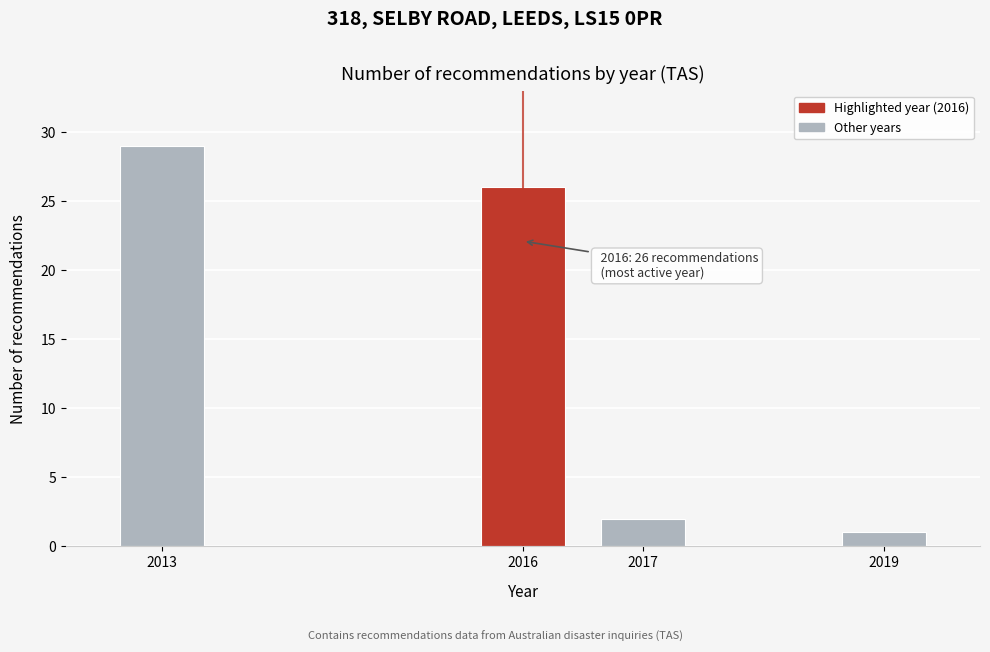

Reading left to right, extract all data points from this chart.

29	26	2	1